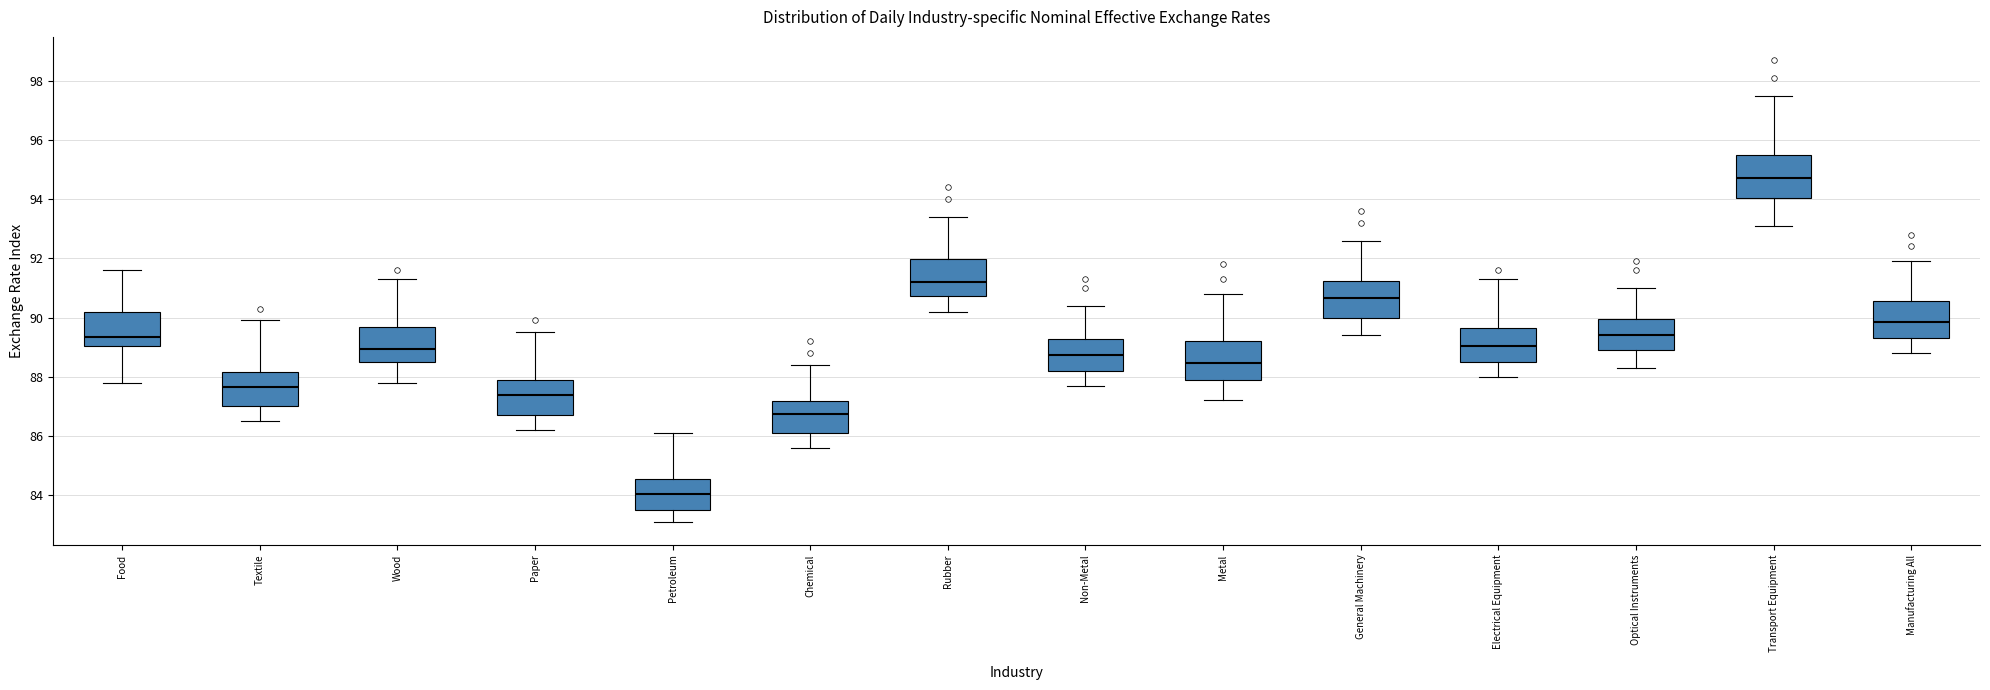

Reading left to right, read every box against the y-axis: the position of its median line, the range the box covers, and the ends of its whiskers. The values are not printed on the chart, so give them approximately, as read against the axis.

Food: median 89.4, box 89.0 to 90.2, whiskers 87.8 to 91.6
Textile: median 87.6, box 87.0 to 88.2, whiskers 86.6 to 90.0
Wood: median 89.0, box 88.6 to 89.6, whiskers 87.8 to 91.4
Paper: median 87.4, box 86.8 to 87.8, whiskers 86.2 to 89.6
Petroleum: median 84.0, box 83.6 to 84.6, whiskers 83.2 to 86.2
Chemical: median 86.8, box 86.2 to 87.2, whiskers 85.6 to 88.4
Rubber: median 91.2, box 90.8 to 92.0, whiskers 90.2 to 93.4
Non-Metal: median 88.8, box 88.2 to 89.2, whiskers 87.8 to 90.4
Metal: median 88.4, box 88.0 to 89.2, whiskers 87.2 to 90.8
General Machinery: median 90.6, box 90.0 to 91.2, whiskers 89.4 to 92.6
Electrical Equipment: median 89.0, box 88.6 to 89.6, whiskers 88.0 to 91.4
Optical Instruments: median 89.4, box 89.0 to 90.0, whiskers 88.4 to 91.0
Transport Equipment: median 94.8, box 94.0 to 95.6, whiskers 93.2 to 97.6
Manufacturing All: median 89.8, box 89.4 to 90.6, whiskers 88.8 to 92.0